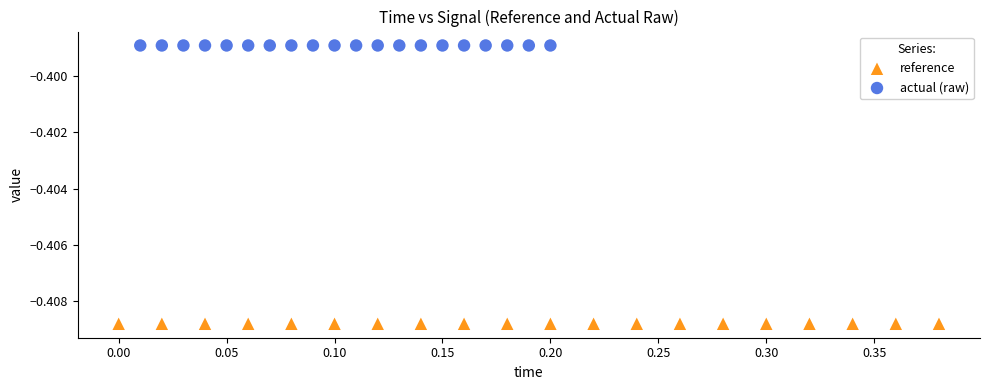

Which series contains the lowest Y value?

reference